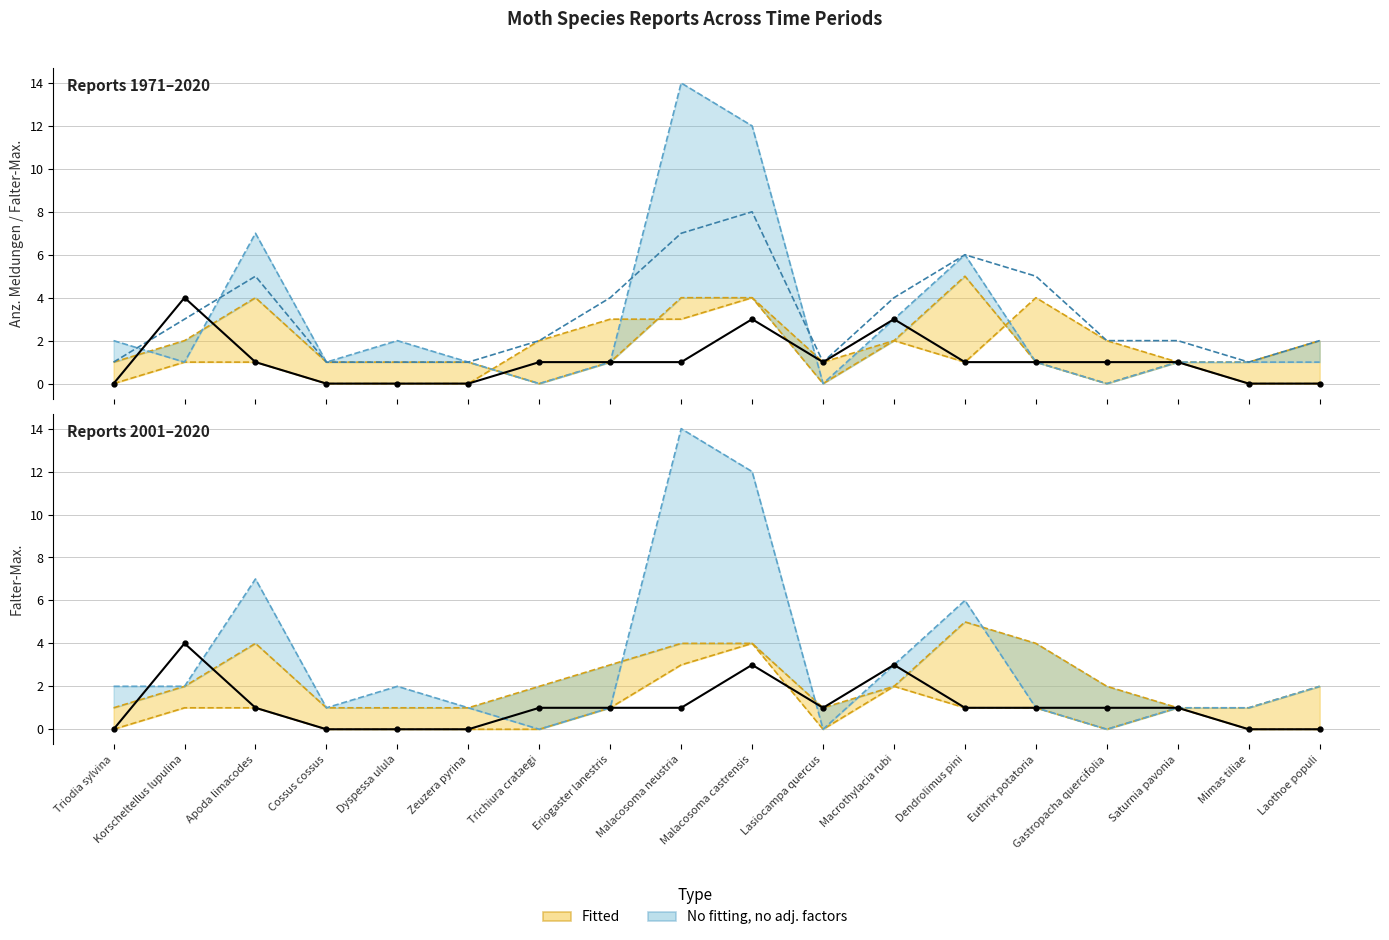

The Anz. Meldungen 1971-2000 series shows 1 at Apoda limacodes. True or false?

True